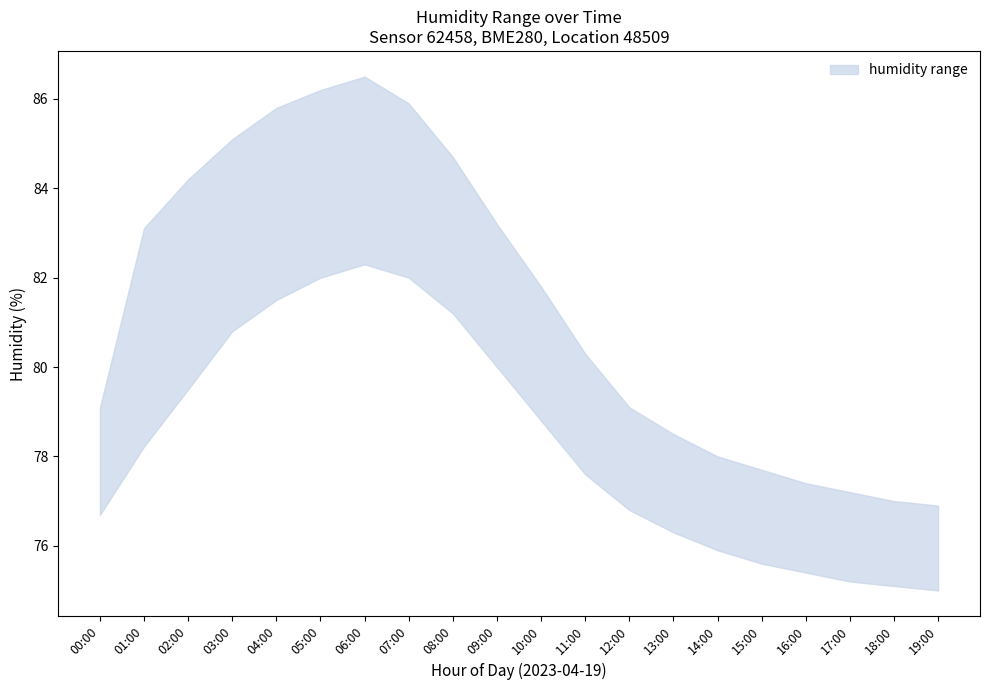

Rank the series by their average value, from lowest to highest.

humidity_lower, humidity_upper